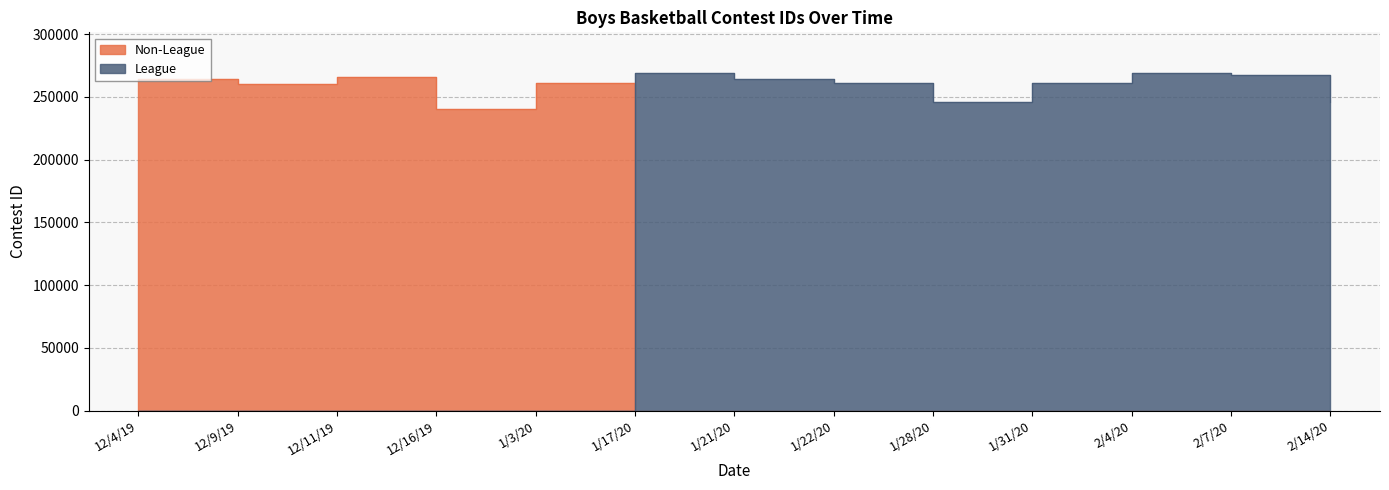

How many values in the Non-League series exceed 0?

5